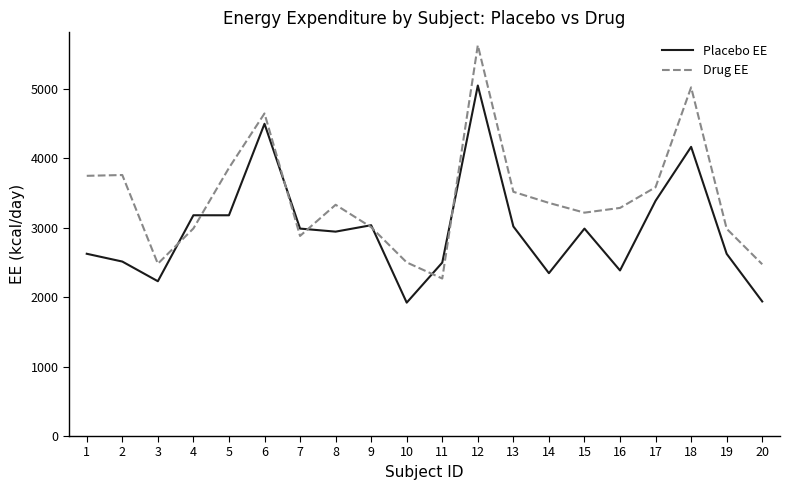

What is the smallest value displayed?

1919.7